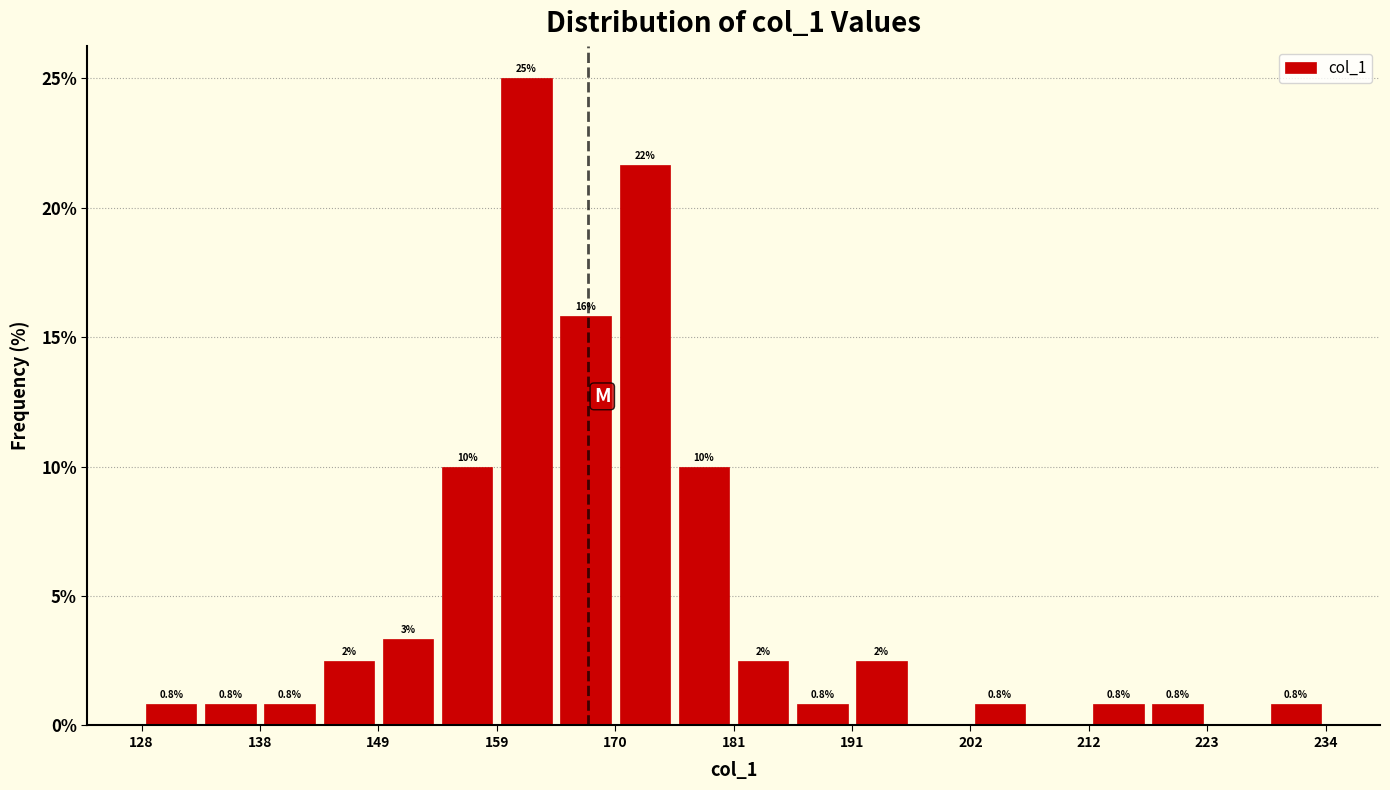

Read against the x-axis, roughly where is the centre of the tallest bar?

162